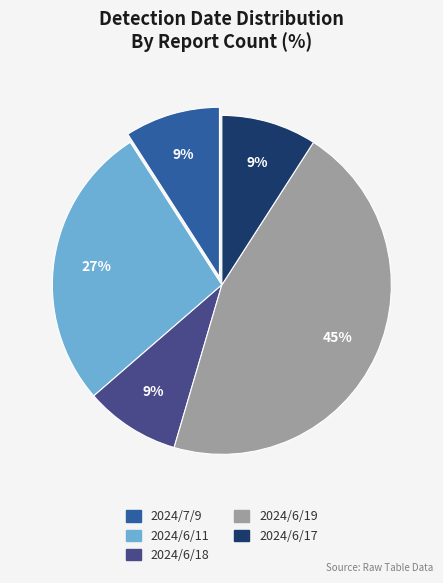

Approximately how many times larger is the value at 2024/6/17 compared to 2024/6/11?

0.3